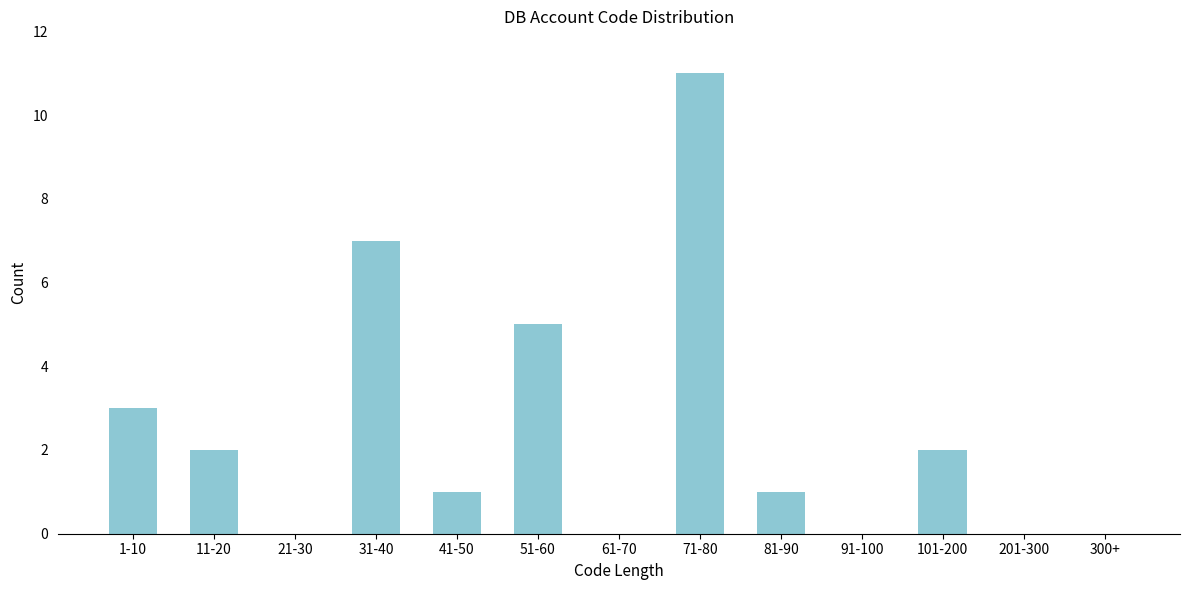

Reading left to right, extract all data points from this chart.

1-10=3	11-20=2	21-30=0	31-40=7	41-50=1	51-60=5	61-70=0	71-80=11	81-90=1	91-100=0	101-200=2	201-300=0	300+=0